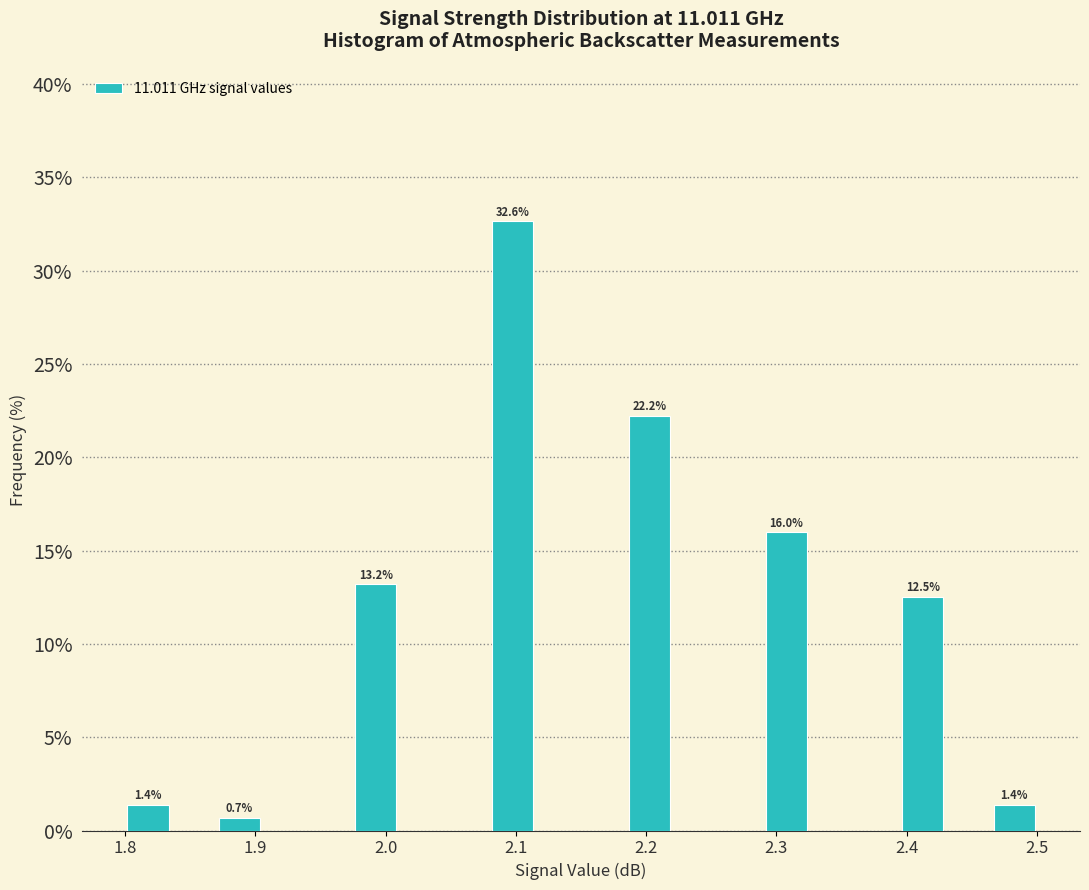

Around what value on the x-axis is the tallest bar? Give the approximate position of its centre, as read against the axis.

2.10